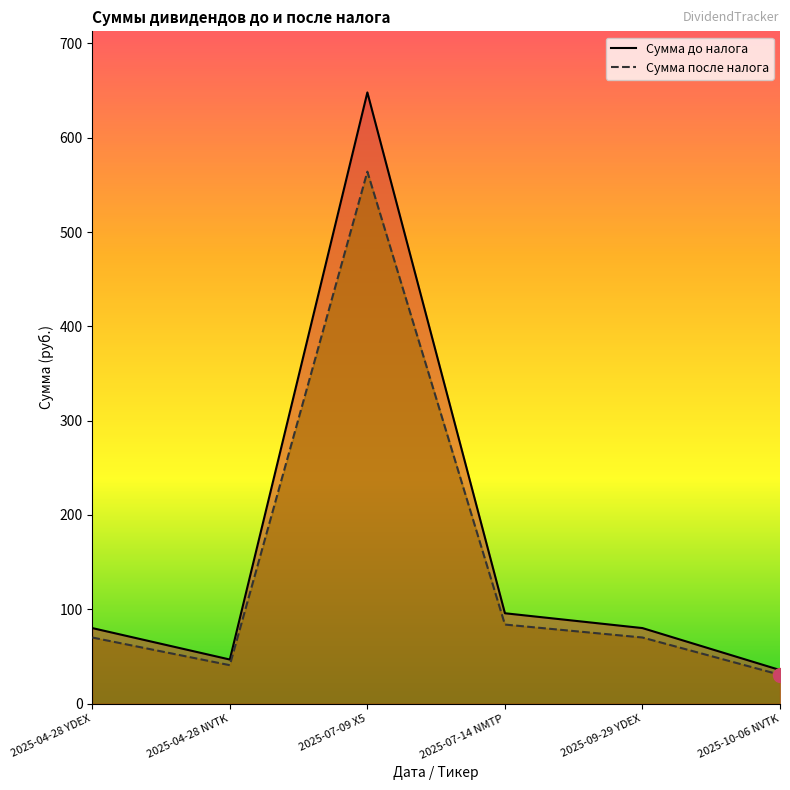

At which label does Сумма до налога reach its minimum?

2025-10-06 NVTK